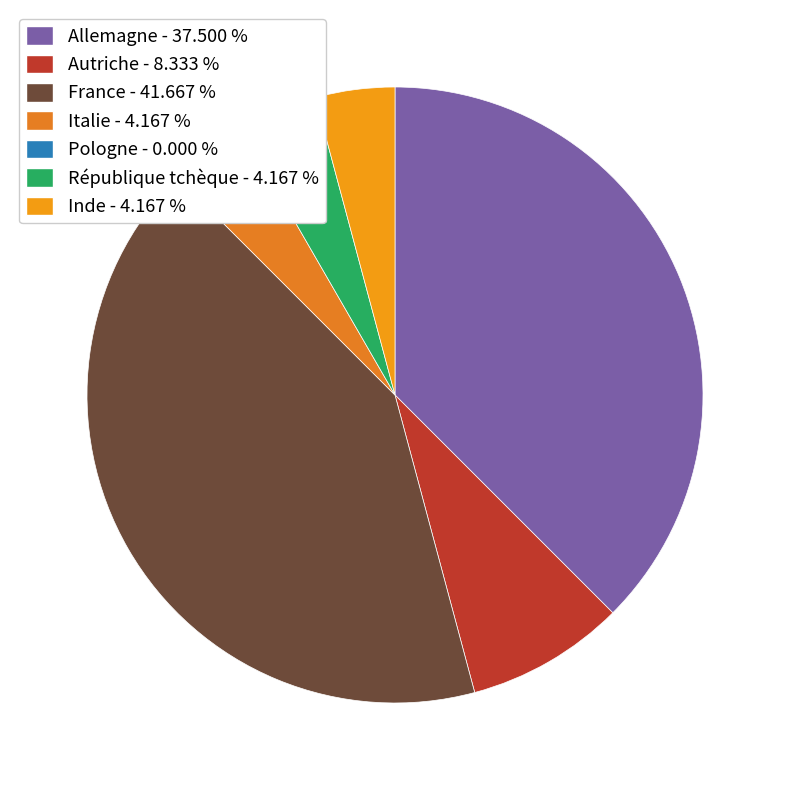

Which slice is the largest?

France